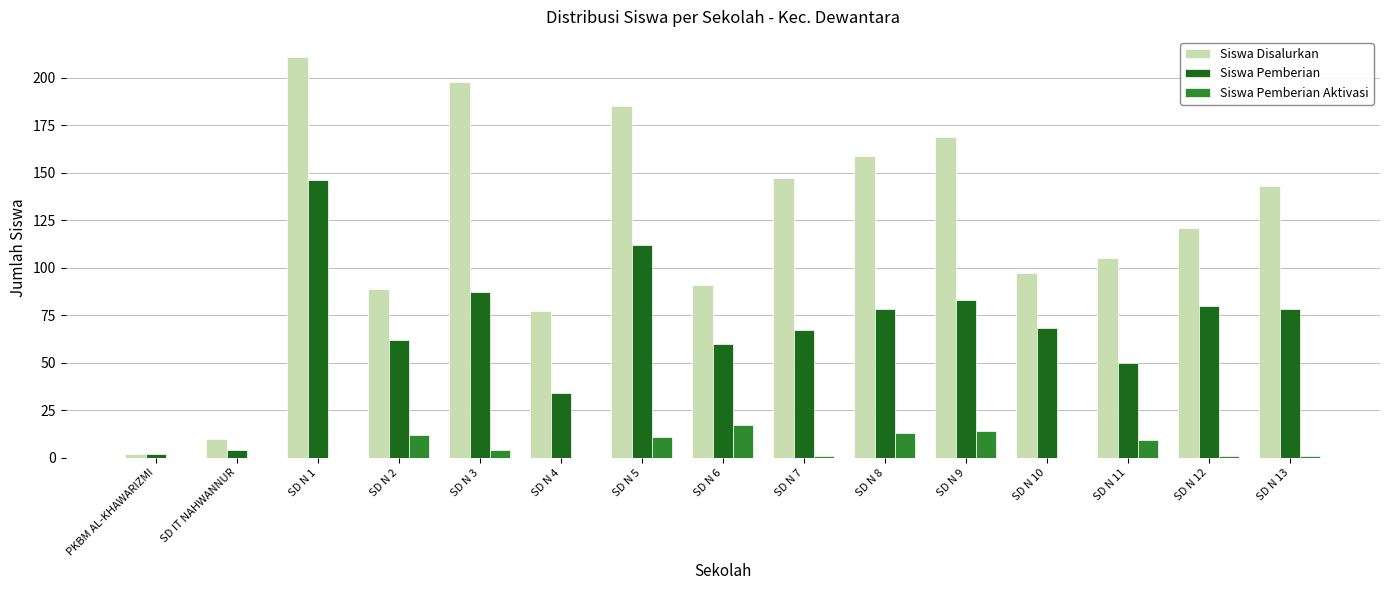

The value of Siswa Pemberian at SD N 4 is 48. True or false?

False